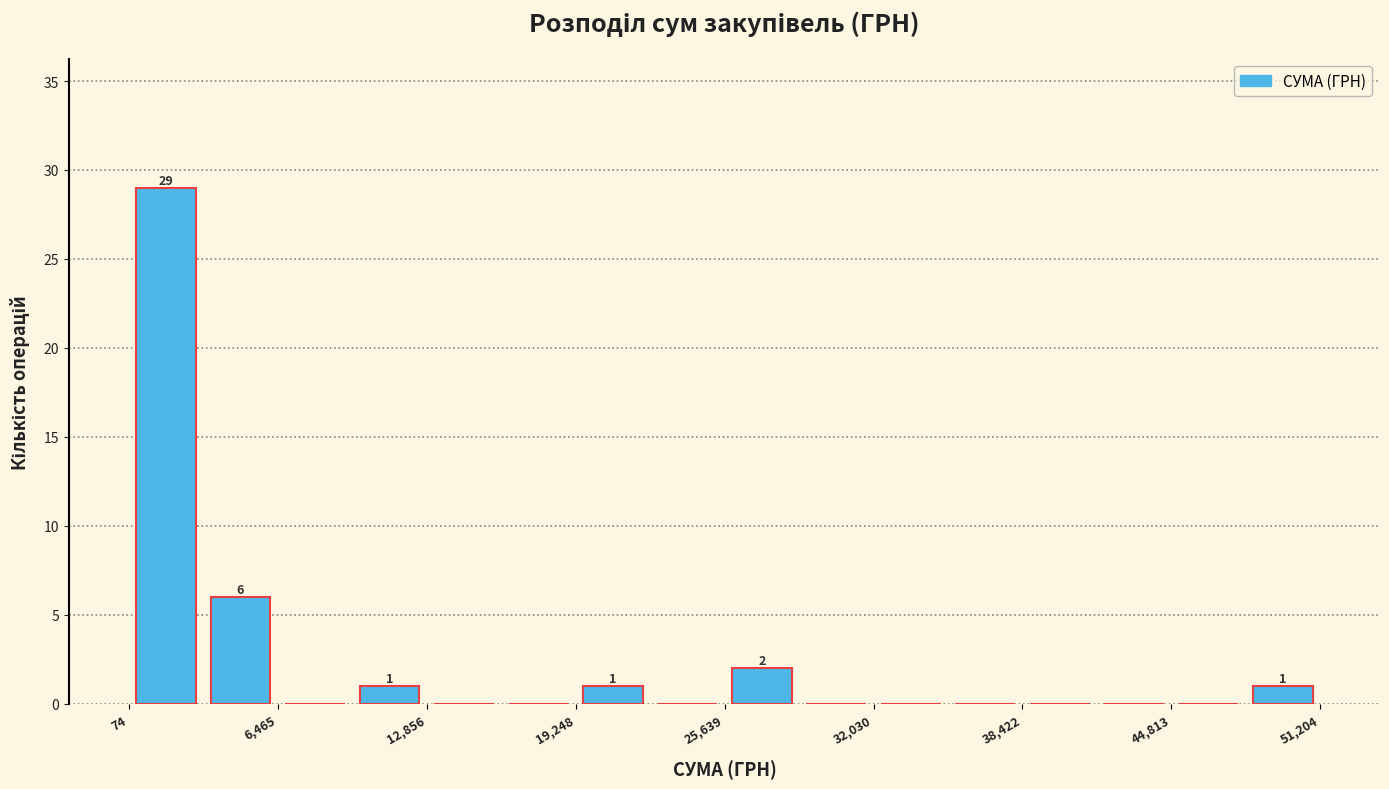

Read against the x-axis, roughly where is the centre of the tallest bar?

2000